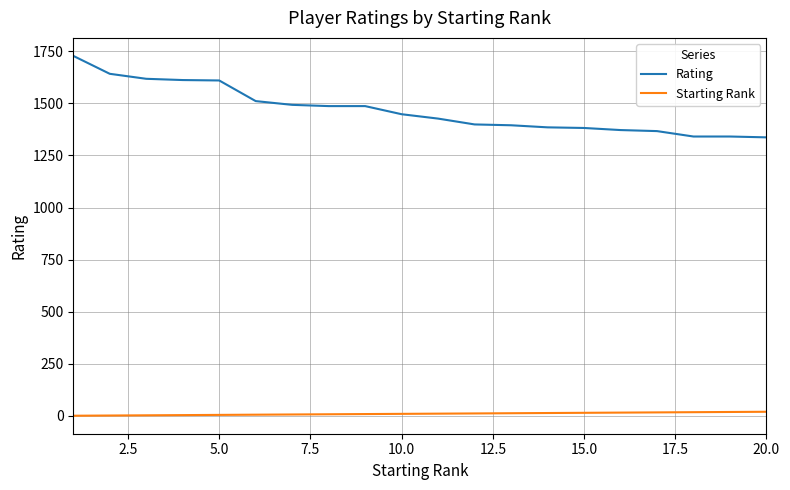

How many series are shown in this chart?

2